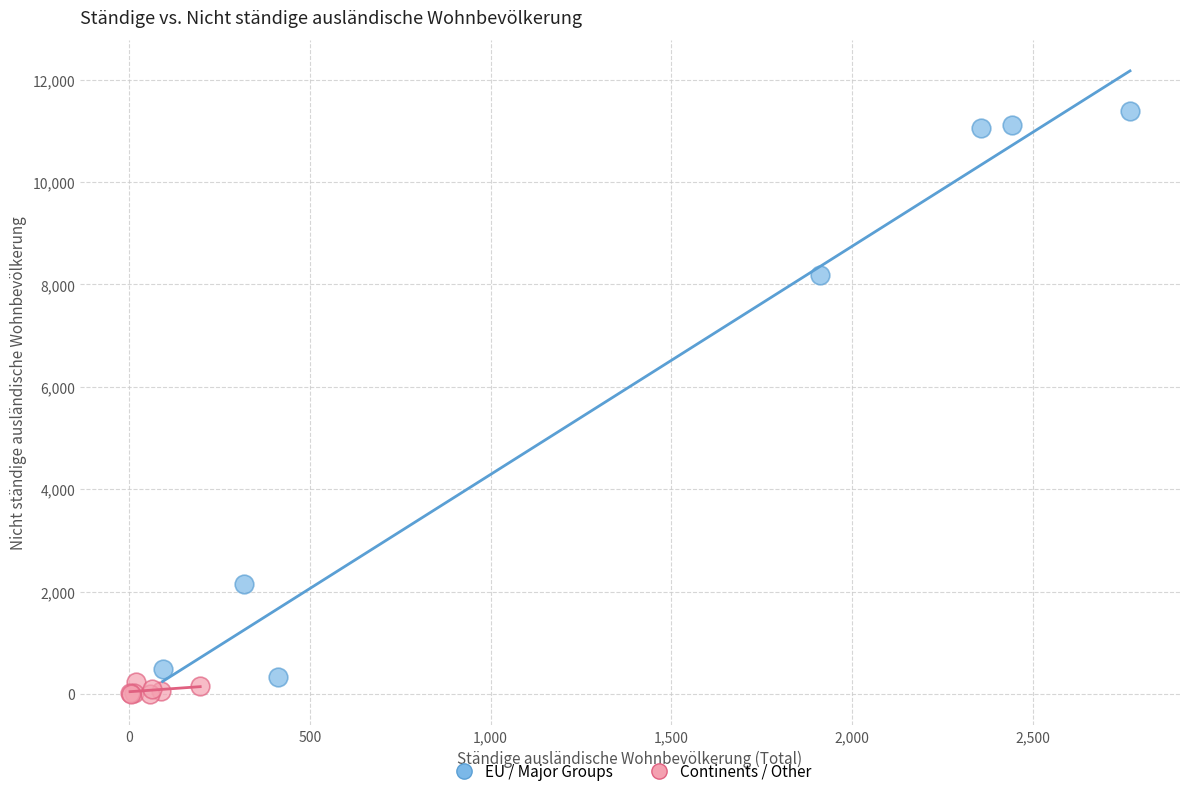

Which series has the largest Y range (max minus min)?

EU / Major Groups